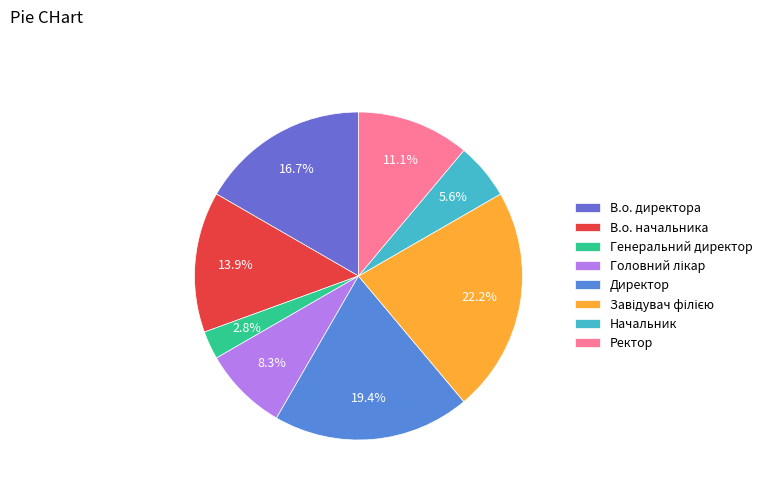

What is the ratio of the value at Генеральний директор to the value at В.о. директора?

0.2